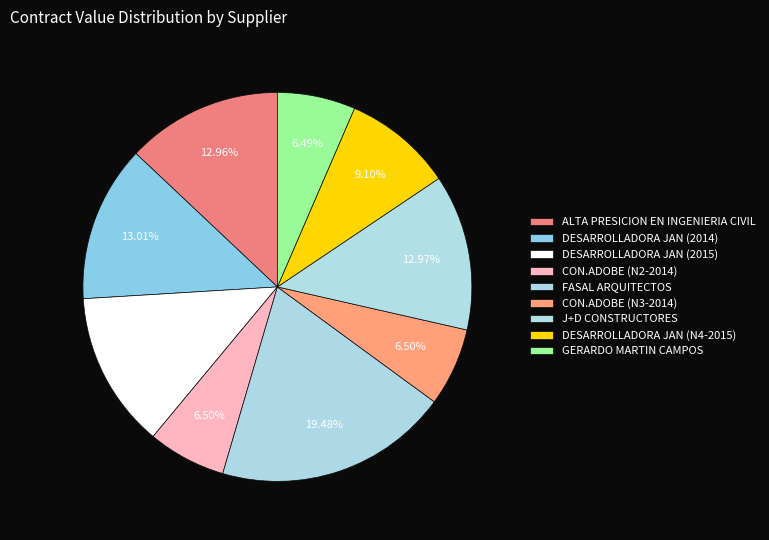

What portion of the pie excludes ALTA PRESICION EN INGENIERIA CIVIL?

87.0%